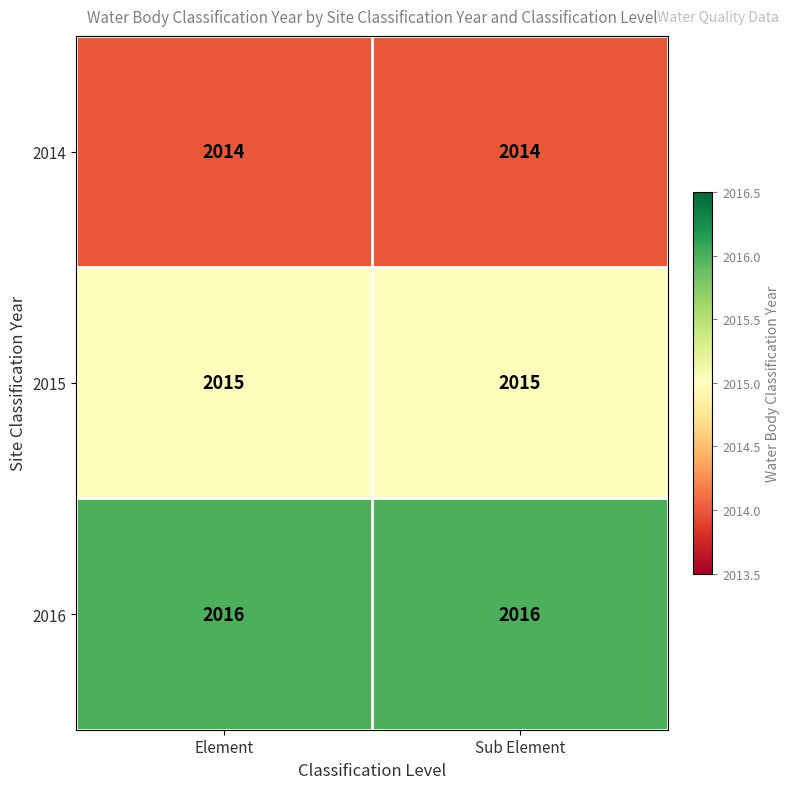

What is the minimum value shown in the chart?

2014